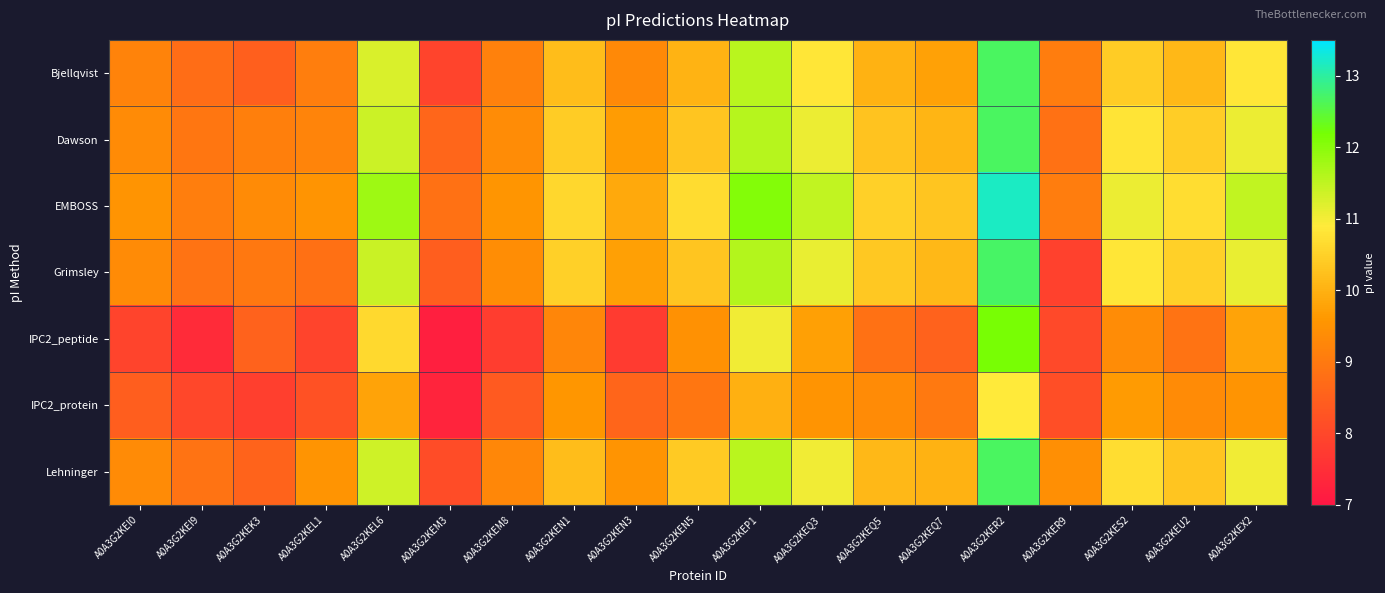

Reading left to right, extract all data points from this chart.

Bjellqvist: A0A3G2KEI0=9.2	A0A3G2KEI9=8.8	A0A3G2KEK3=8.5	A0A3G2KEL1=9.1	A0A3G2KEL6=11.2	A0A3G2KEM3=7.9	A0A3G2KEM8=9.1	A0A3G2KEN1=10.2	A0A3G2KEN3=9.3	A0A3G2KEN5=10.0	A0A3G2KEP1=11.6	A0A3G2KEQ3=10.8	A0A3G2KEQ5=10.0	A0A3G2KEQ7=9.8	A0A3G2KER2=12.7	A0A3G2KER9=9.1	A0A3G2KES2=10.4	A0A3G2KEU2=10.1	A0A3G2KEX2=10.8
Dawson: A0A3G2KEI0=9.4	A0A3G2KEI9=8.9	A0A3G2KEK3=9.1	A0A3G2KEL1=9.2	A0A3G2KEL6=11.4	A0A3G2KEM3=8.6	A0A3G2KEM8=9.4	A0A3G2KEN1=10.4	A0A3G2KEN3=9.7	A0A3G2KEN5=10.3	A0A3G2KEP1=11.6	A0A3G2KEQ3=11.1	A0A3G2KEQ5=10.3	A0A3G2KEQ7=10.1	A0A3G2KER2=12.7	A0A3G2KER9=8.8	A0A3G2KES2=10.8	A0A3G2KEU2=10.4	A0A3G2KEX2=11.1
EMBOSS: A0A3G2KEI0=9.5	A0A3G2KEI9=9.1	A0A3G2KEK3=9.3	A0A3G2KEL1=9.5	A0A3G2KEL6=11.8	A0A3G2KEM3=8.8	A0A3G2KEM8=9.6	A0A3G2KEN1=10.6	A0A3G2KEN3=9.9	A0A3G2KEN5=10.7	A0A3G2KEP1=12.1	A0A3G2KEQ3=11.5	A0A3G2KEQ5=10.5	A0A3G2KEQ7=10.3	A0A3G2KER2=13.2	A0A3G2KER9=9.1	A0A3G2KES2=11.1	A0A3G2KEU2=10.7	A0A3G2KEX2=11.5
Grimsley: A0A3G2KEI0=9.4	A0A3G2KEI9=8.9	A0A3G2KEK3=9.0	A0A3G2KEL1=8.8	A0A3G2KEL6=11.4	A0A3G2KEM3=8.5	A0A3G2KEM8=9.4	A0A3G2KEN1=10.5	A0A3G2KEN3=9.7	A0A3G2KEN5=10.3	A0A3G2KEP1=11.6	A0A3G2KEQ3=11.1	A0A3G2KEQ5=10.4	A0A3G2KEQ7=10.1	A0A3G2KER2=12.7	A0A3G2KER9=7.9	A0A3G2KES2=10.8	A0A3G2KEU2=10.5	A0A3G2KEX2=11.1
IPC2_peptide: A0A3G2KEI0=7.9	A0A3G2KEI9=7.4	A0A3G2KEK3=8.5	A0A3G2KEL1=7.9	A0A3G2KEL6=10.6	A0A3G2KEM3=7.2	A0A3G2KEM8=7.8	A0A3G2KEN1=9.2	A0A3G2KEN3=7.8	A0A3G2KEN5=9.5	A0A3G2KEP1=11.0	A0A3G2KEQ3=9.7	A0A3G2KEQ5=8.8	A0A3G2KEQ7=8.5	A0A3G2KER2=12.2	A0A3G2KER9=8.0	A0A3G2KES2=9.4	A0A3G2KEU2=8.9	A0A3G2KEX2=9.8
IPC2_protein: A0A3G2KEI0=8.5	A0A3G2KEI9=8.0	A0A3G2KEK3=7.8	A0A3G2KEL1=8.2	A0A3G2KEL6=9.8	A0A3G2KEM3=7.3	A0A3G2KEM8=8.4	A0A3G2KEN1=9.6	A0A3G2KEN3=8.6	A0A3G2KEN5=8.9	A0A3G2KEP1=10.0	A0A3G2KEQ3=9.5	A0A3G2KEQ5=9.4	A0A3G2KEQ7=9.0	A0A3G2KER2=10.9	A0A3G2KER9=8.1	A0A3G2KES2=9.7	A0A3G2KEU2=9.3	A0A3G2KEX2=9.5
Lehninger: A0A3G2KEI0=9.3	A0A3G2KEI9=8.9	A0A3G2KEK3=8.6	A0A3G2KEL1=9.5	A0A3G2KEL6=11.3	A0A3G2KEM3=8.1	A0A3G2KEM8=9.3	A0A3G2KEN1=10.2	A0A3G2KEN3=9.5	A0A3G2KEN5=10.4	A0A3G2KEP1=11.6	A0A3G2KEQ3=11.0	A0A3G2KEQ5=10.1	A0A3G2KEQ7=10.0	A0A3G2KER2=12.7	A0A3G2KER9=9.4	A0A3G2KES2=10.7	A0A3G2KEU2=10.3	A0A3G2KEX2=11.0